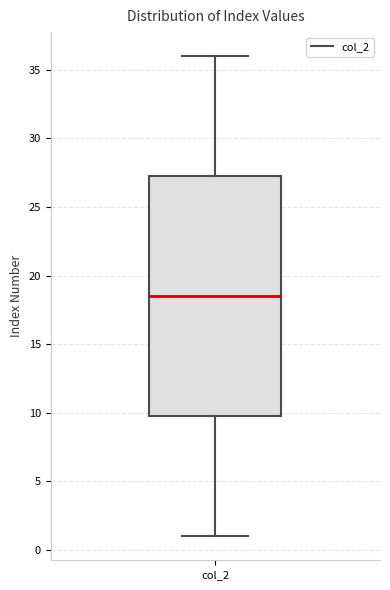

Transcribe this box plot: give where the median line is, the range the box spans, and where the two whiskers end, as read against the y-axis. The values are not printed on the chart, so give them approximately, as read against the axis.

median 18.5, box 10.0 to 27.5, whiskers 1.0 to 36.0